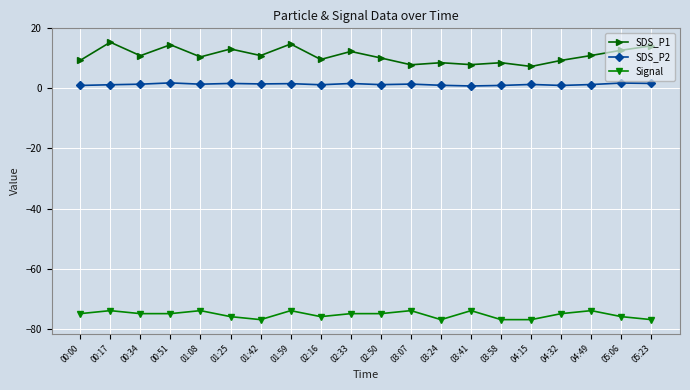

Is the value of SDS_P1 at 04:15 greater than the value of SDS_P2 at 01:59?

Yes